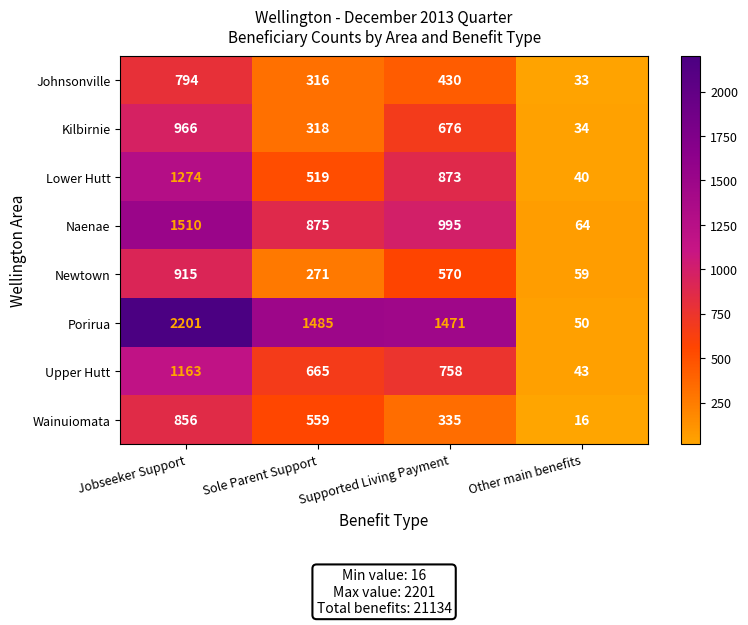

What is the total value across all series at Other main benefits?

339